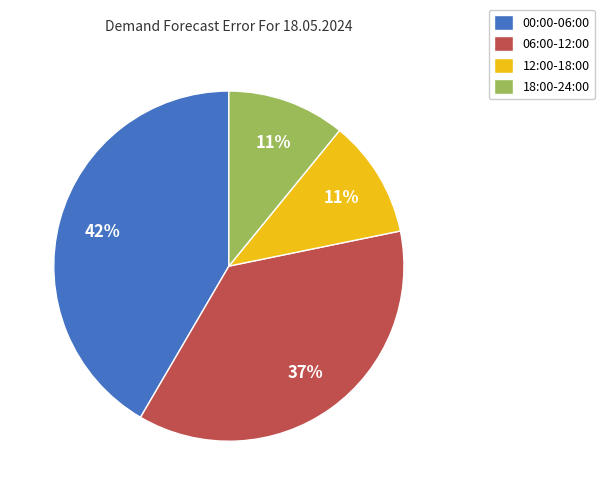

Does 12:00-18:00 account for over 50% of the chart?

No